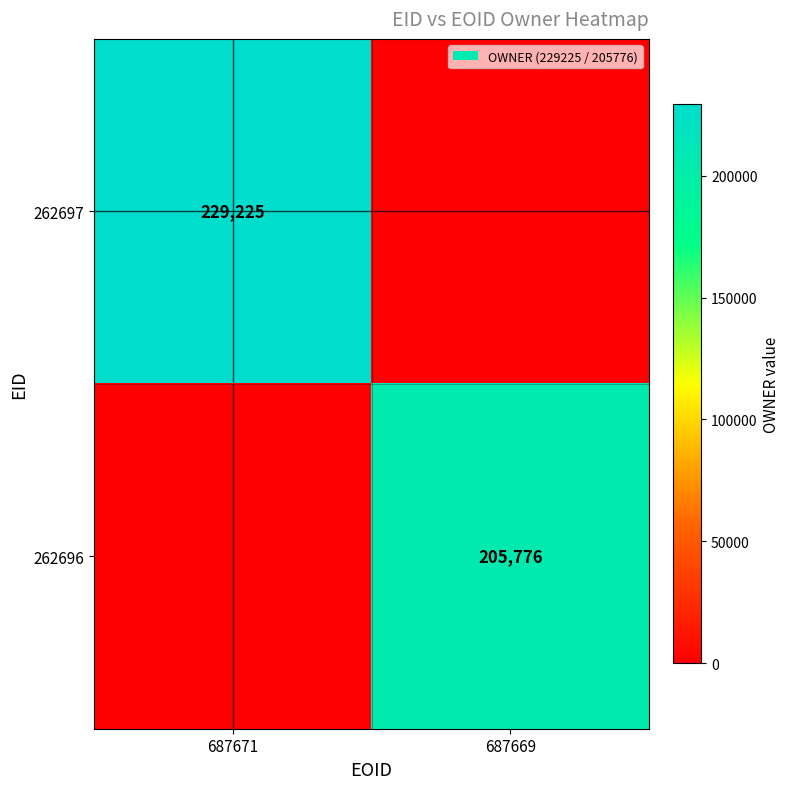

True or false: 262696 has a value of 205776 at 687669.

True